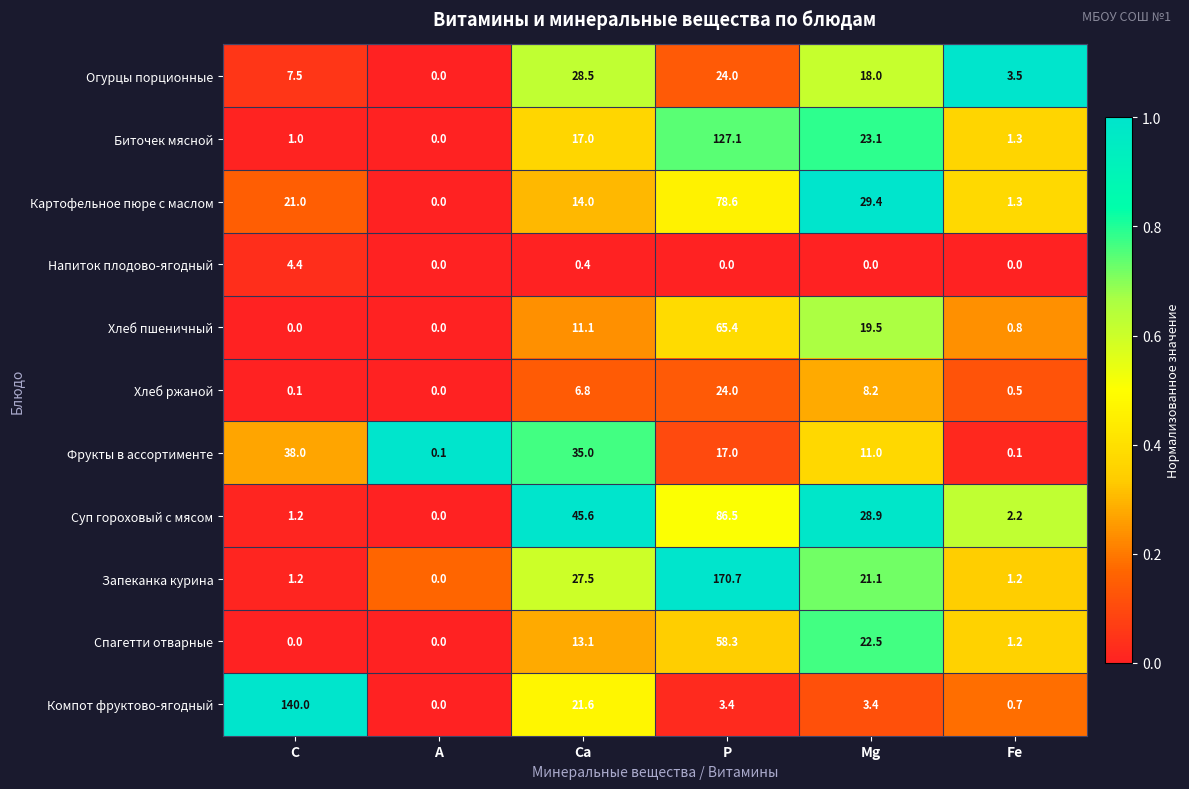

What is the maximum value for Биточек мясной?

127.1